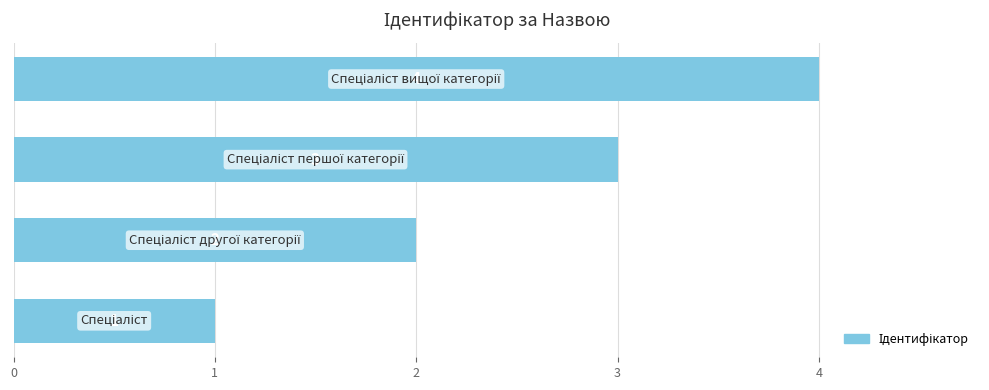

What is the difference between the second highest and minimum values?

2